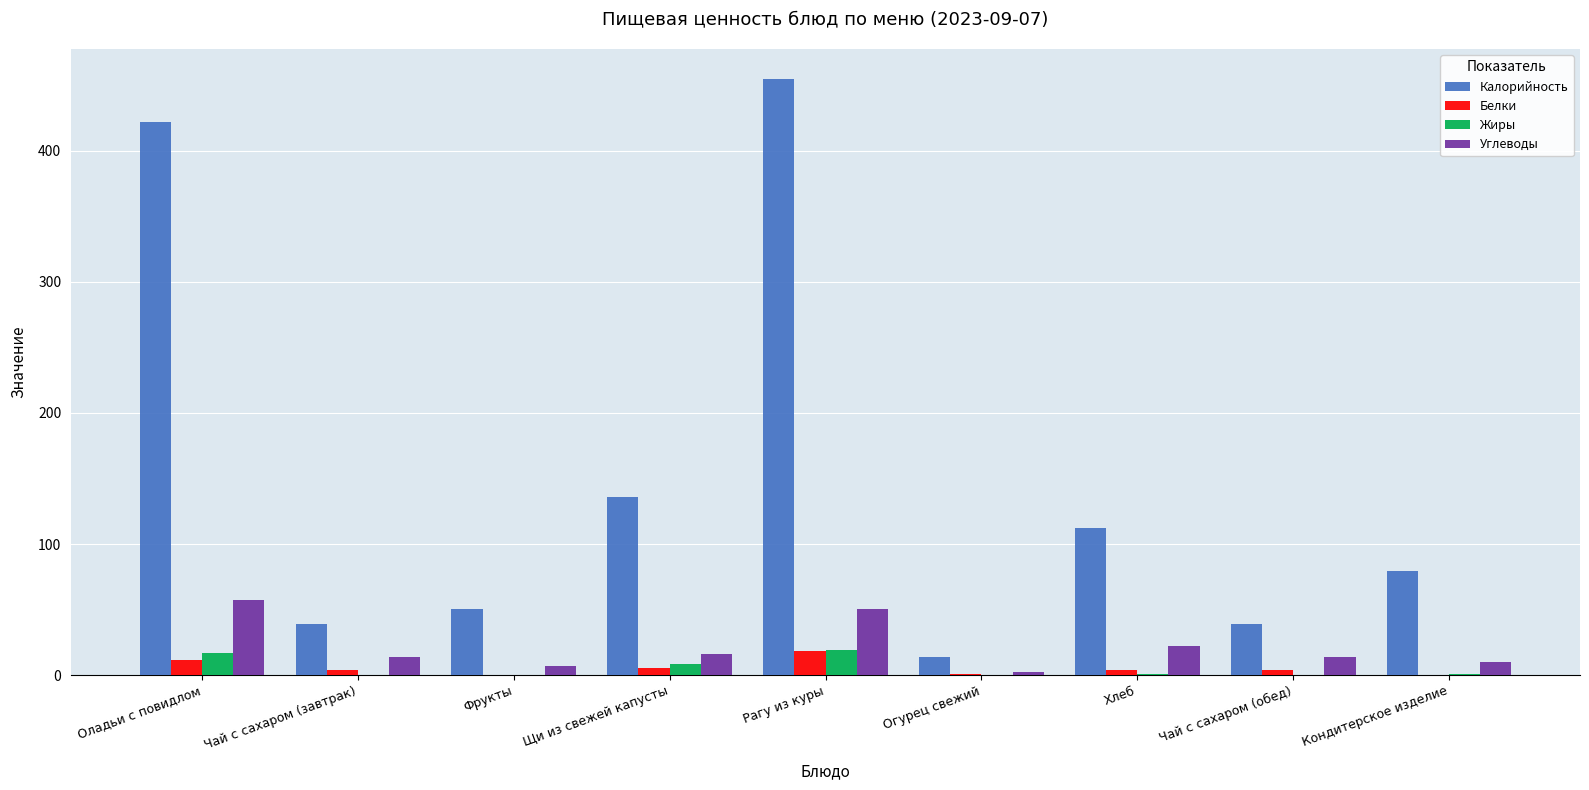

Which series has the largest total across all categories?

Калорийность